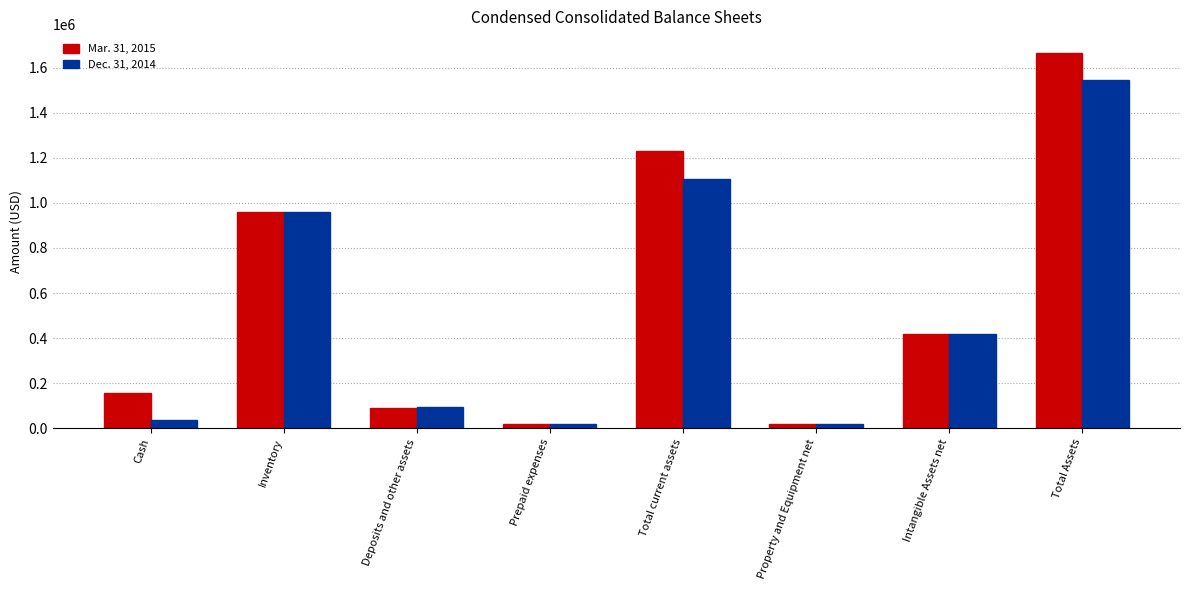

What is the label of the 3rd bar from the right?

Property and Equipment net